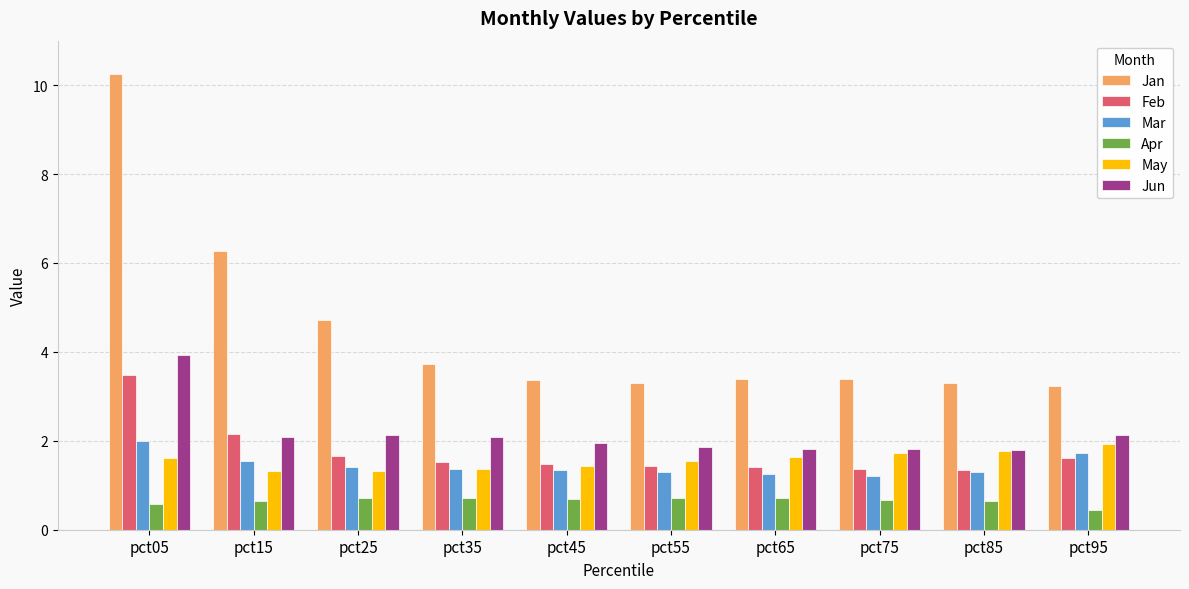

What is the difference between the maximum and minimum values in the Jan series?

7.0